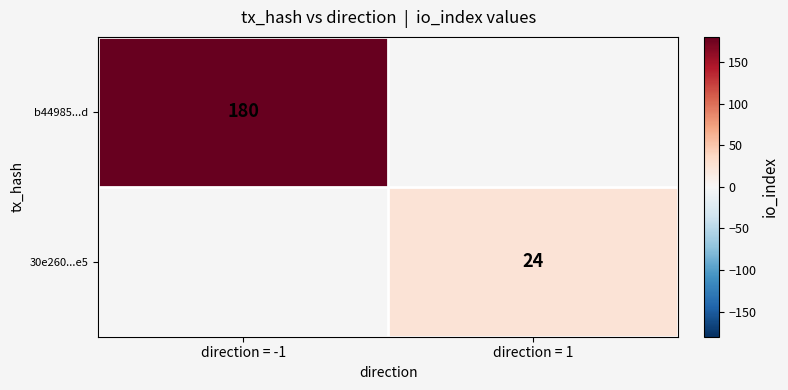

The value of b44985...d at direction = -1 is 95. True or false?

False